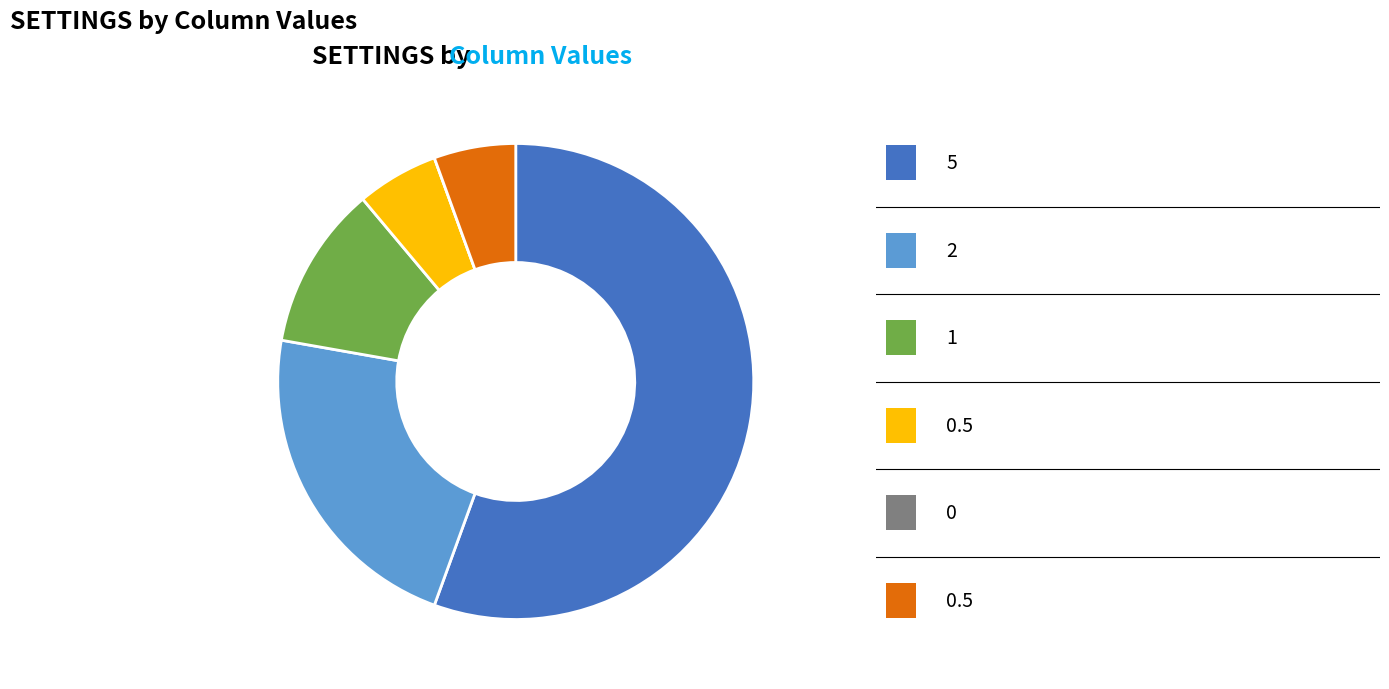

Is there a majority slice in this chart?

Yes